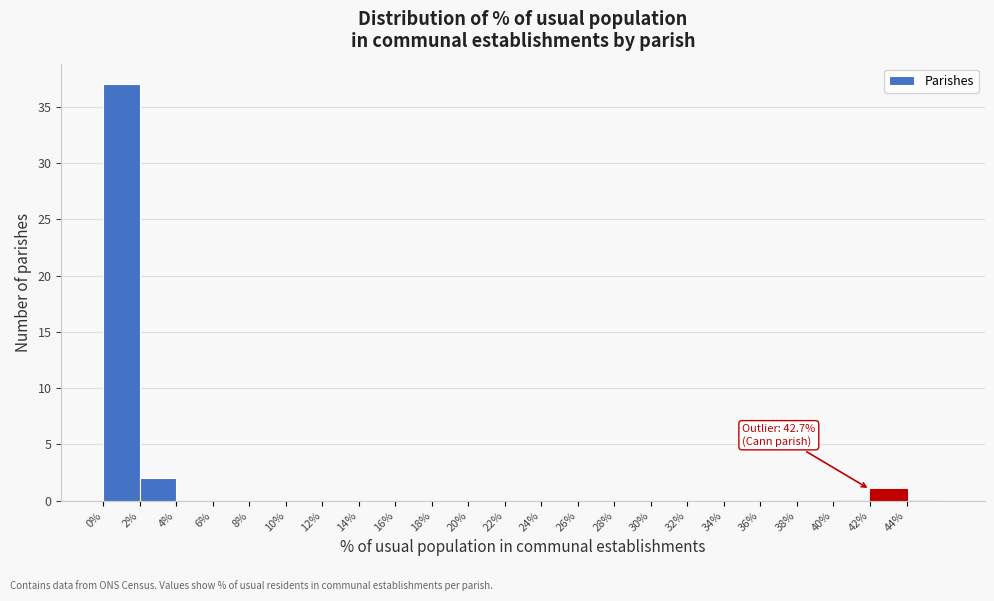

Over which range of the x-axis is the bar tallest?

0 to 2